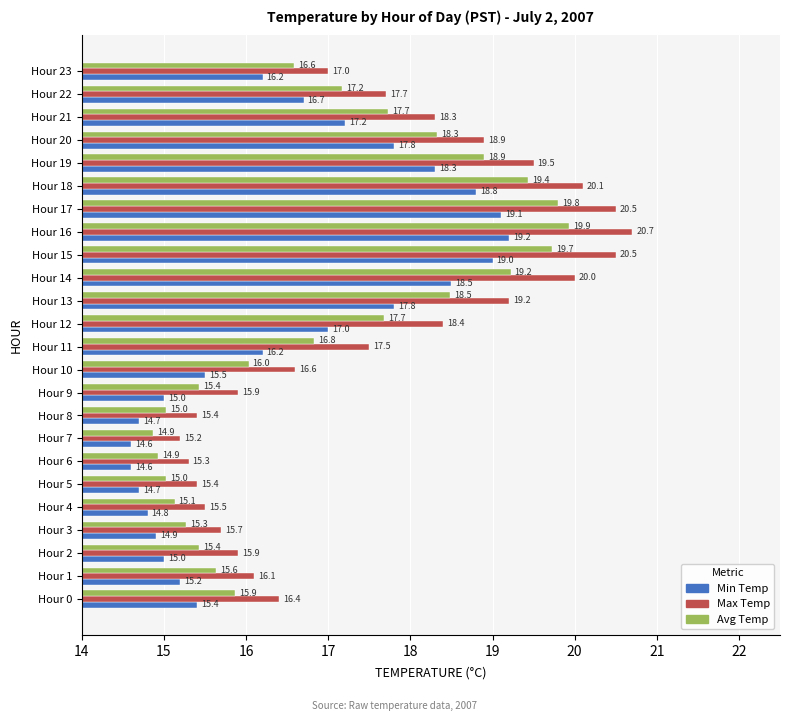

At which category is the sum across all series the highest?

Hour 16